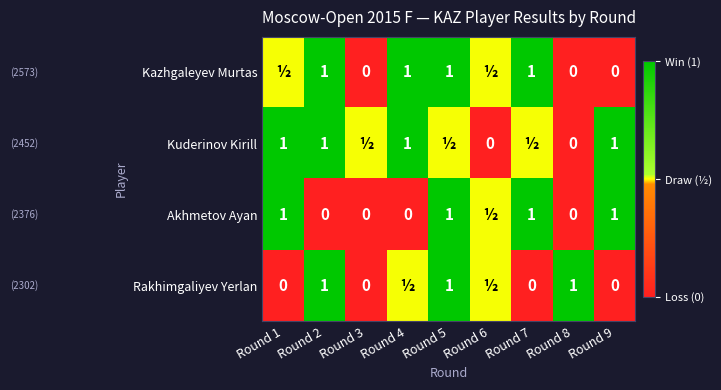

Is the value of Akhmetov Ayan at Round 5 greater than the value of Kazhgaleyev Murtas at Round 8?

Yes